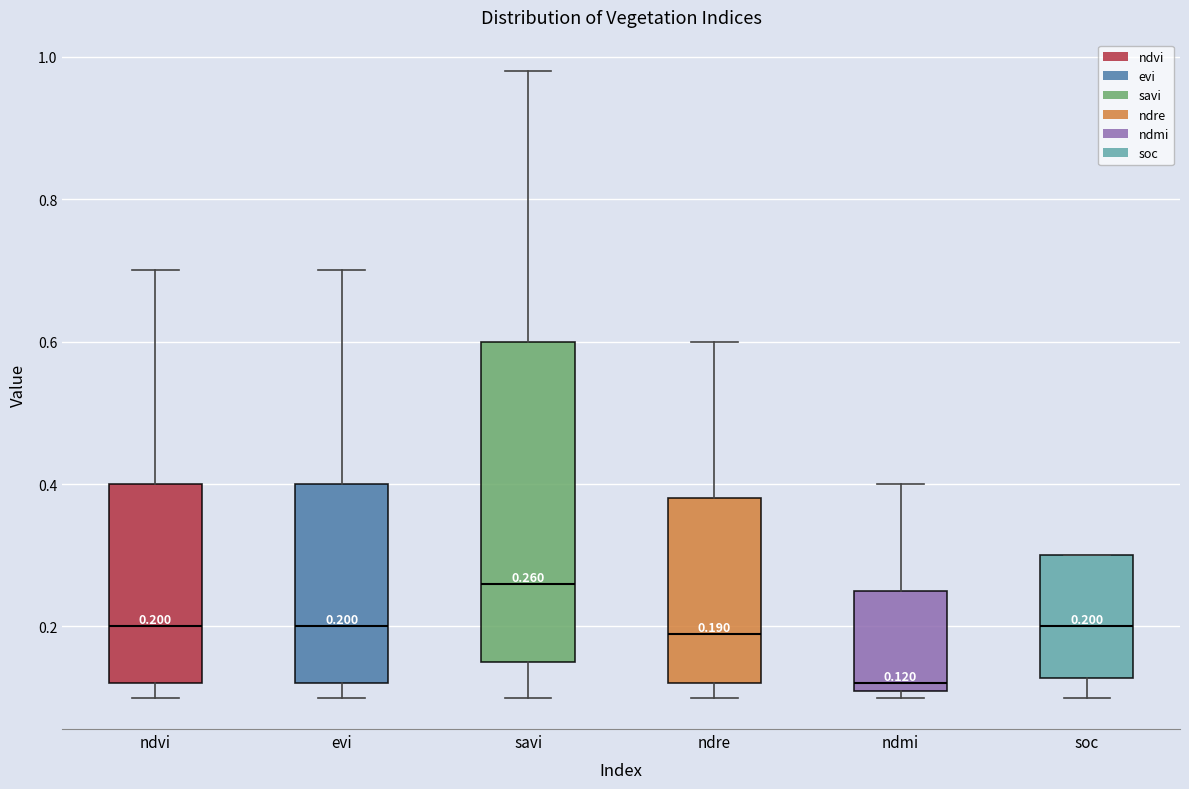

Which box's median line is the lowest?

ndmi